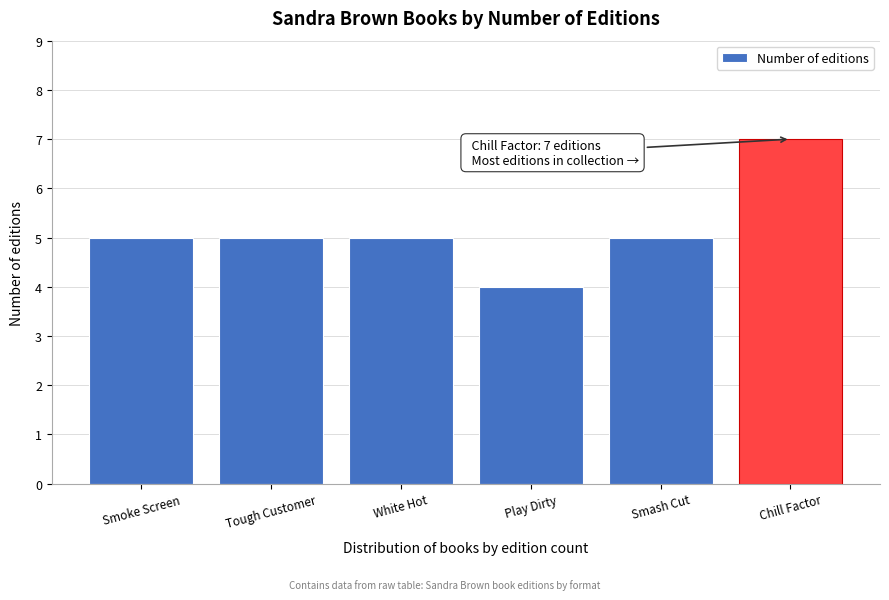

Reading left to right, list all the values displayed in this chart.

5	5	5	4	5	7